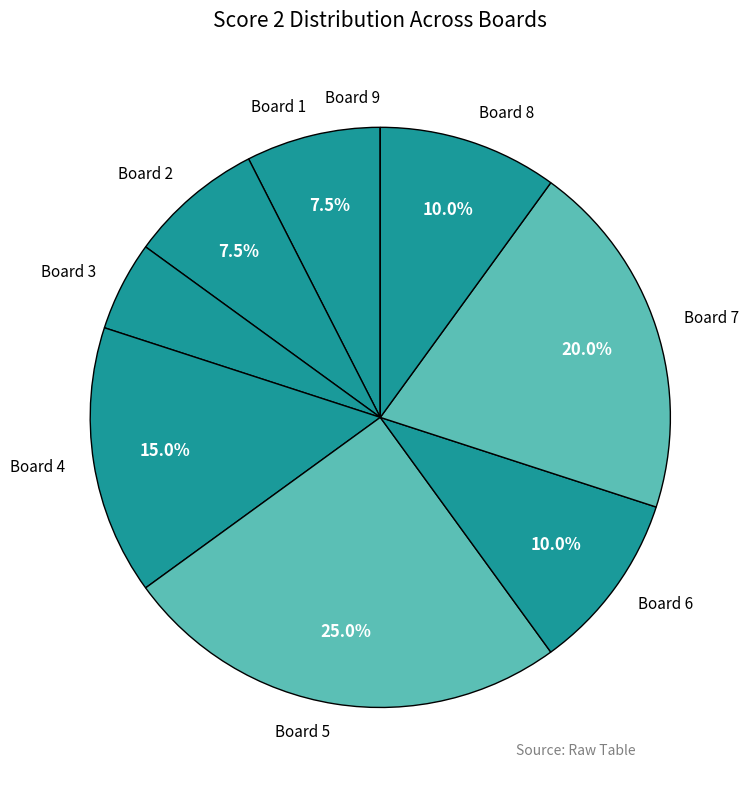

Is there any slice that represents more than half of the pie?

No